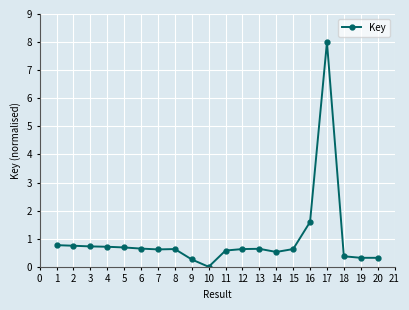

What is the difference between the maximum and minimum values?

8.0